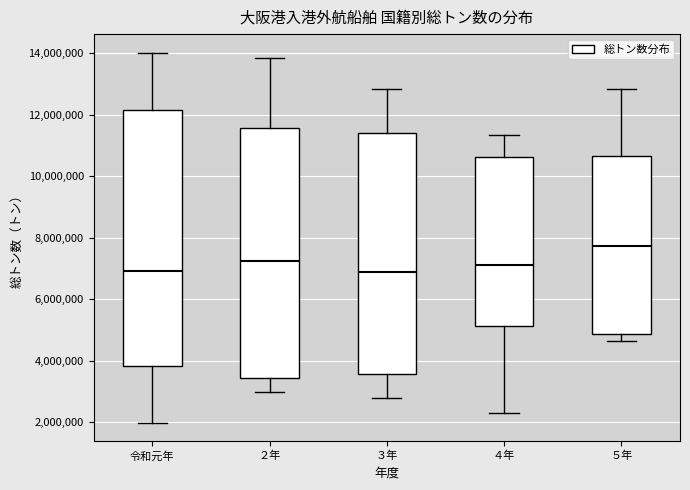

Where does the median line of the box for ２年 sit on the y-axis? The values are not printed on the chart, so give them approximately, as read against the axis.

7200000